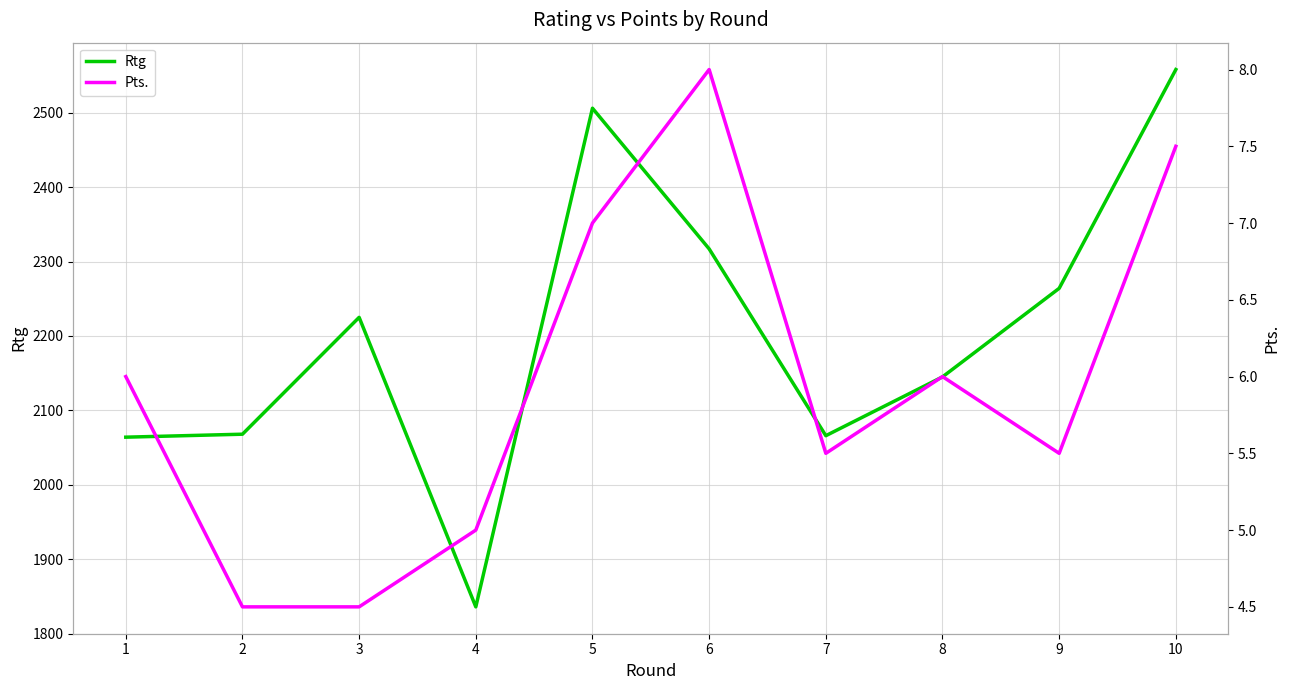

The Pts. series shows 6.0 at 1. True or false?

True